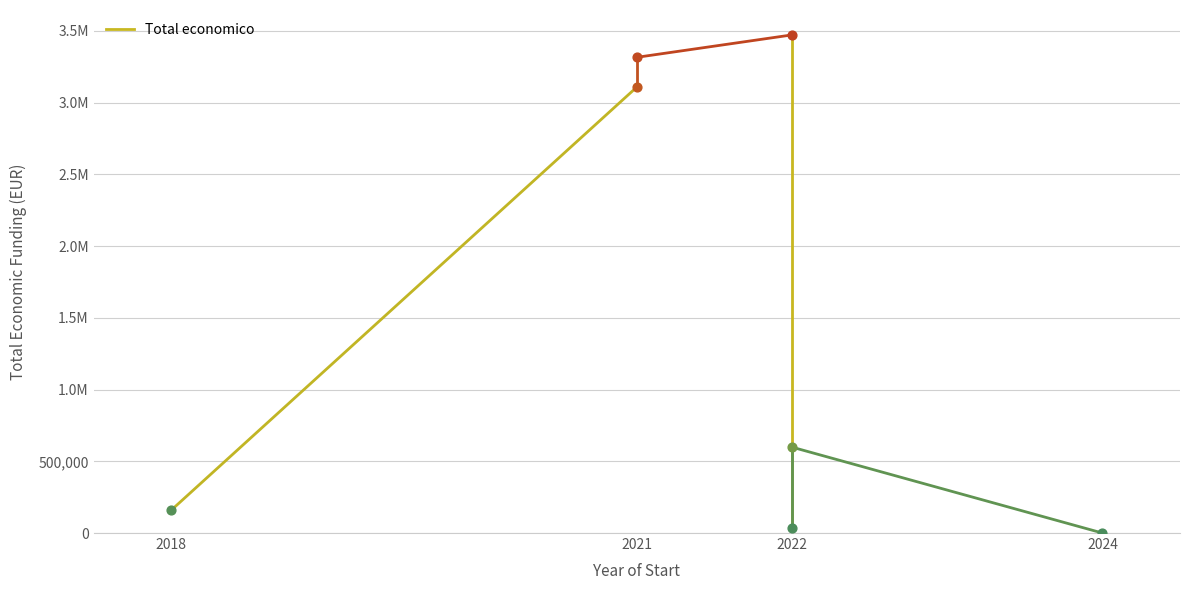

Which has a higher value, 2018 or 2021?

2021